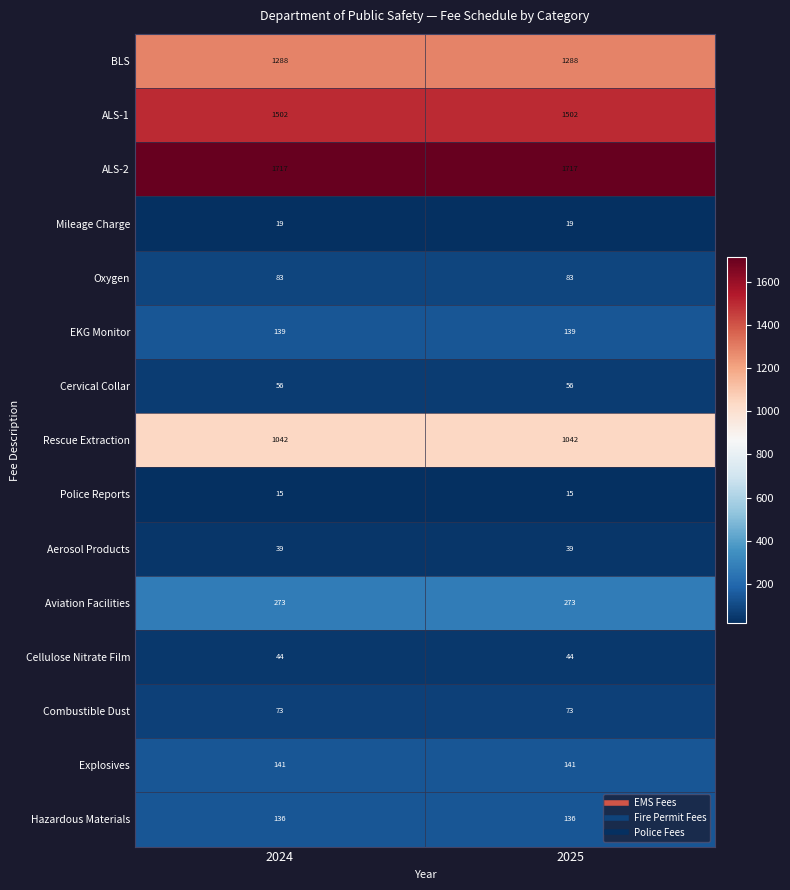

Is it true that Explosives equals 205 at 2025?

False